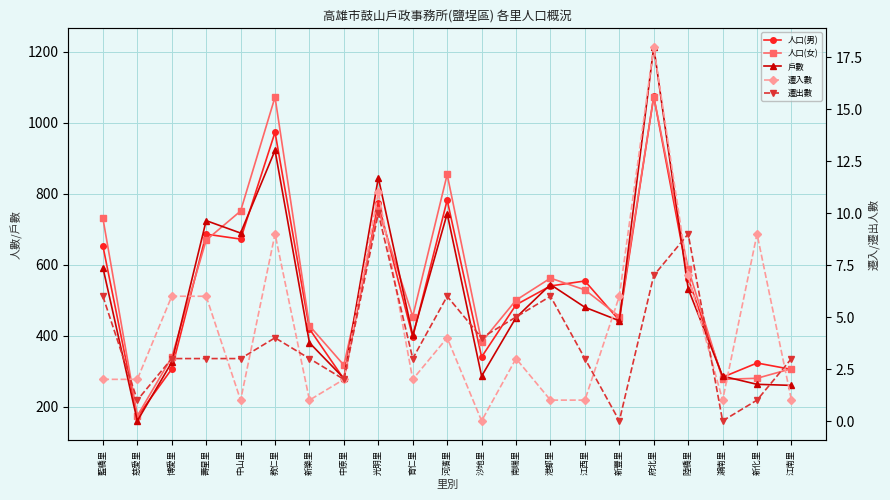

Which series has the largest total across all categories?

人口(女)